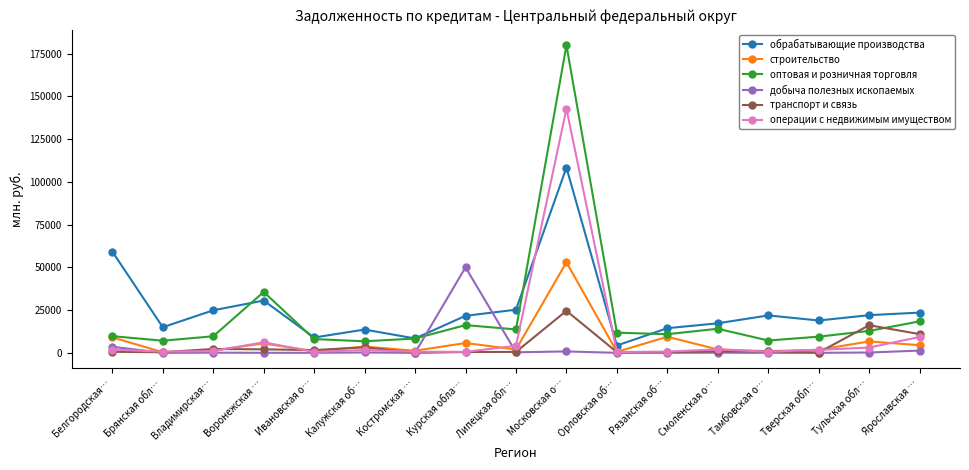

What is the label of the 1st point from the left?

Белгородская…